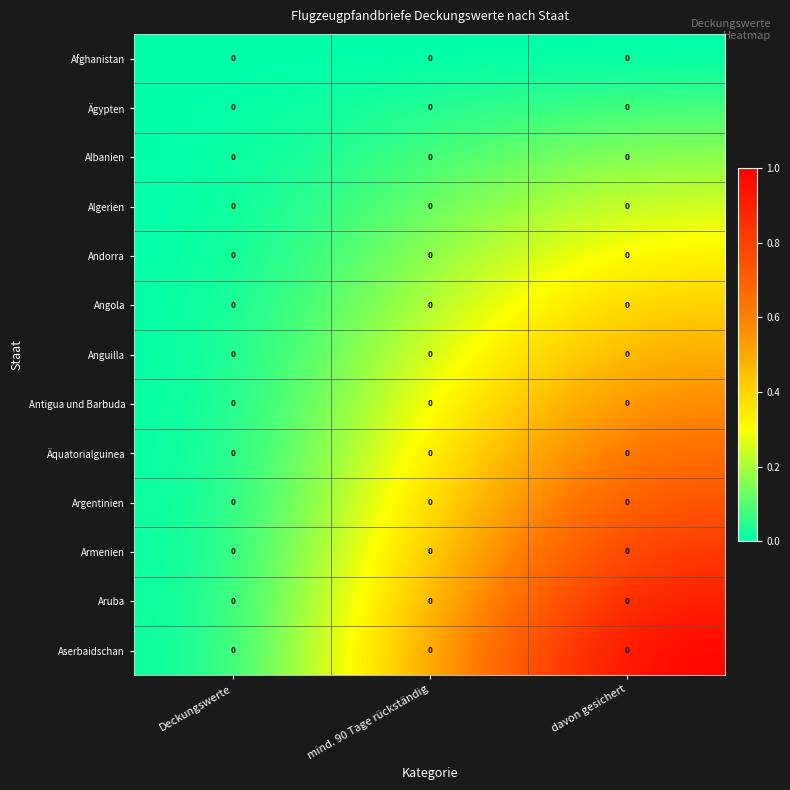

Between Deckungswerte and davon gesichert, which is larger?

Deckungswerte